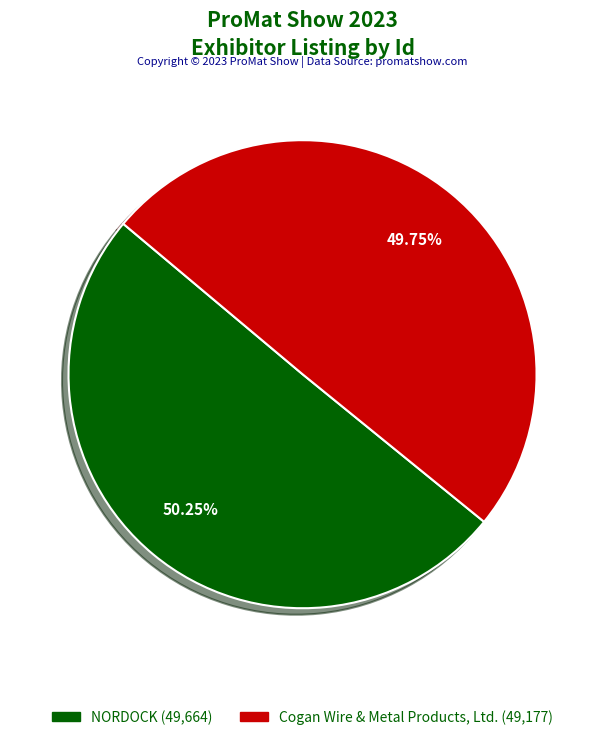

Combined, do NORDOCK and Cogan Wire & Metal Products, Ltd. account for over 50%?

Yes